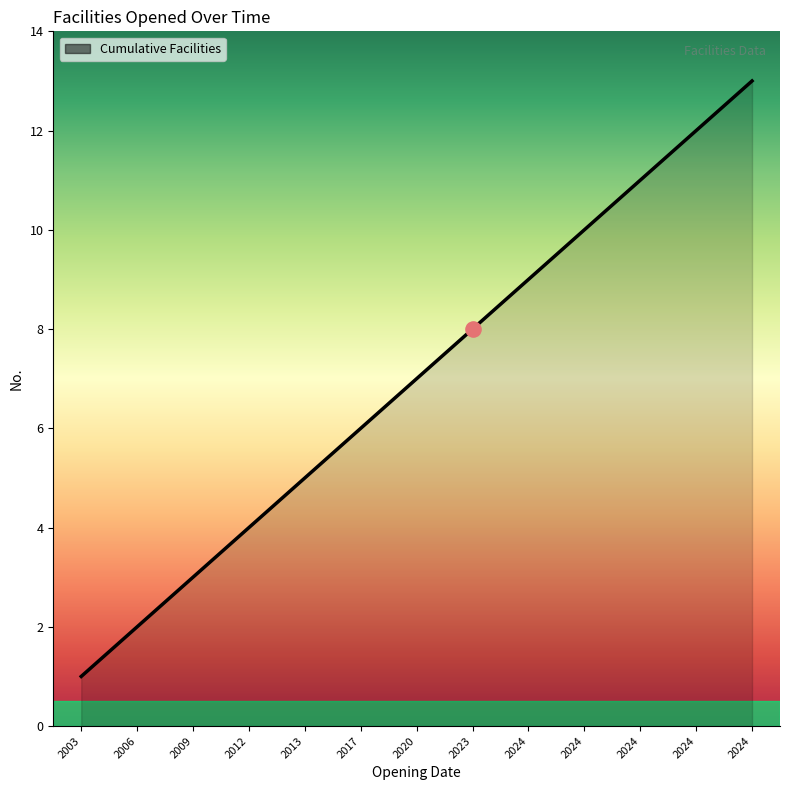

What is the change in value from 2020 to 2024?

+2